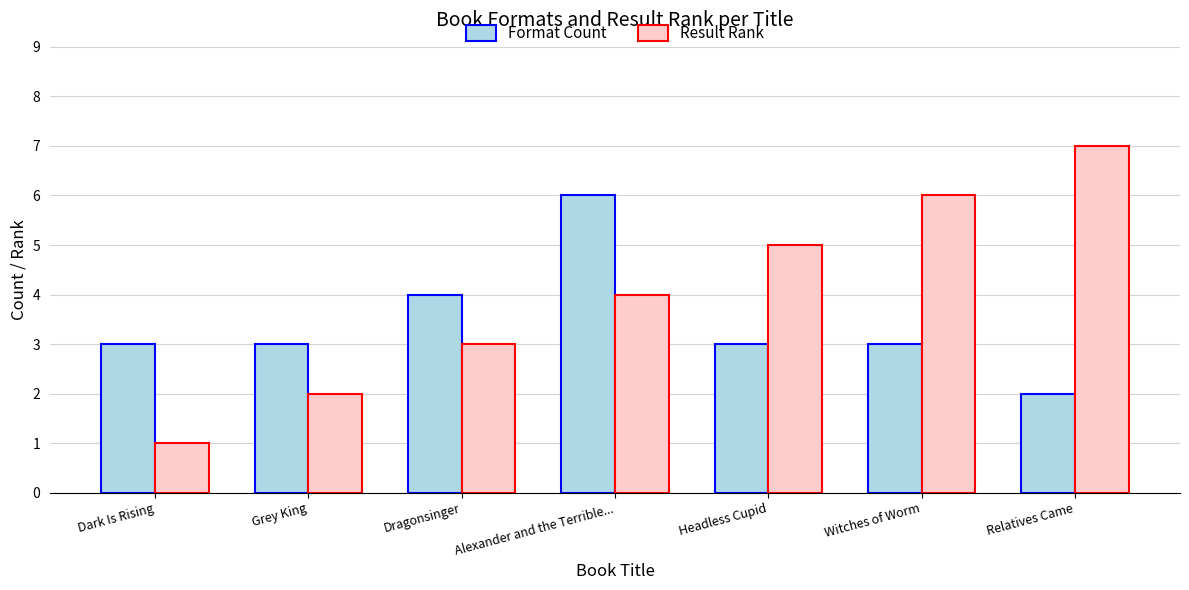

Where is Result Rank nearest to the value 4?

Alexander and the Terrible...